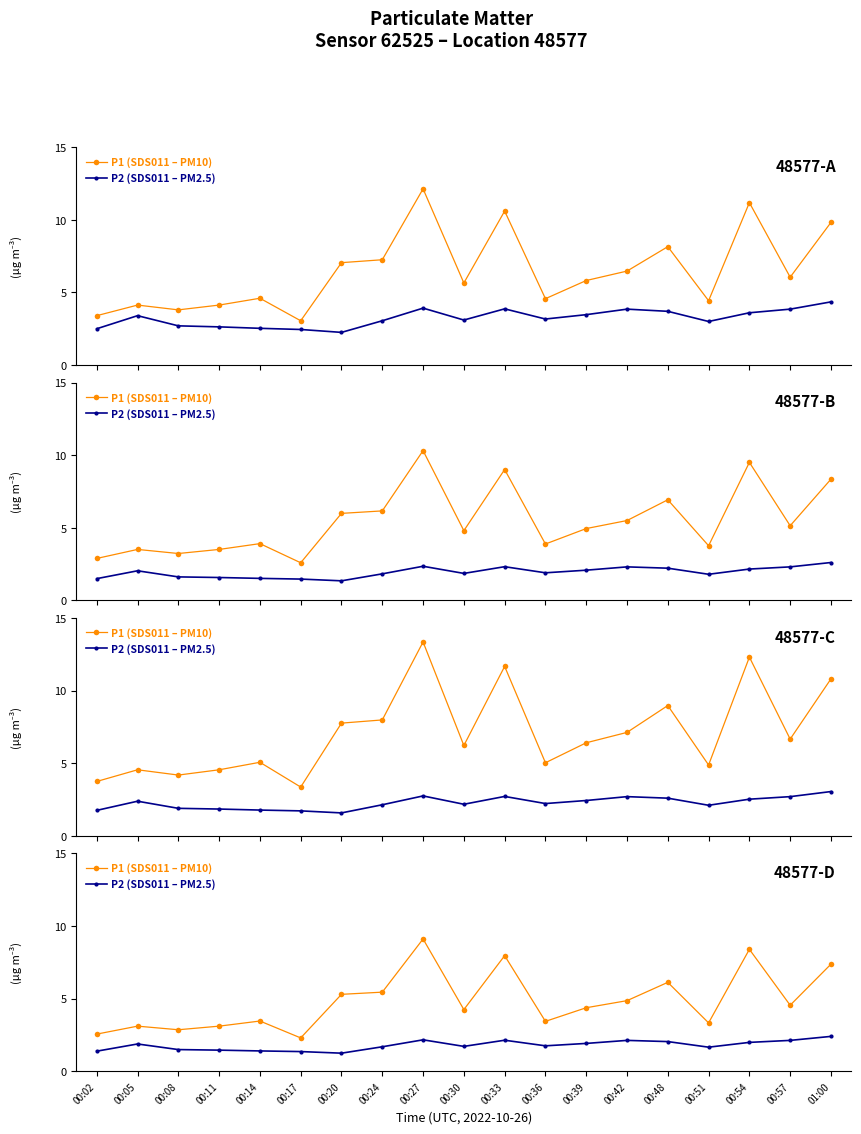

At which category is the sum across all series the highest?

00:27